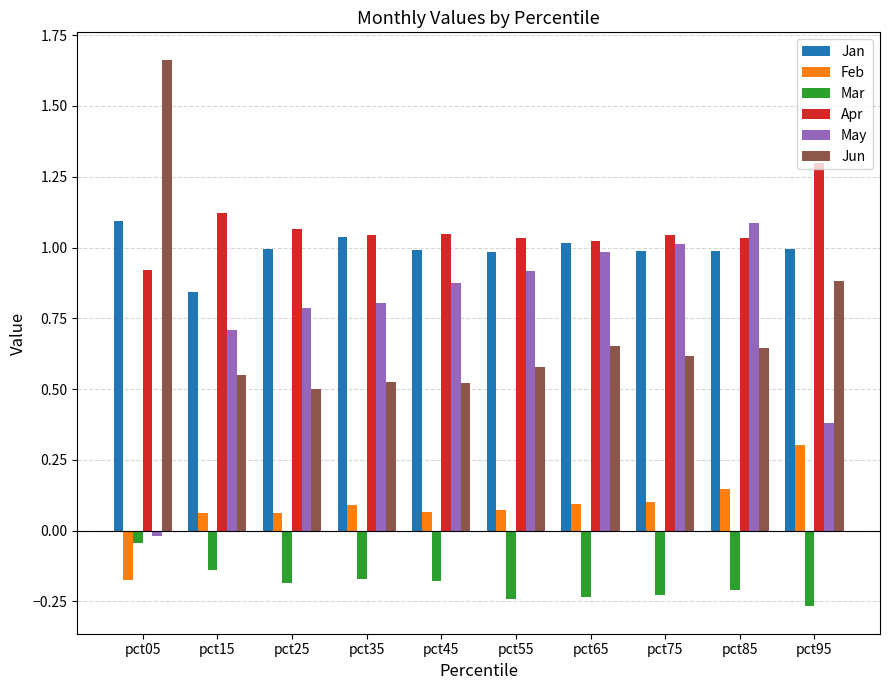

Are the bars grouped side by side (vs. stacked)?

Yes